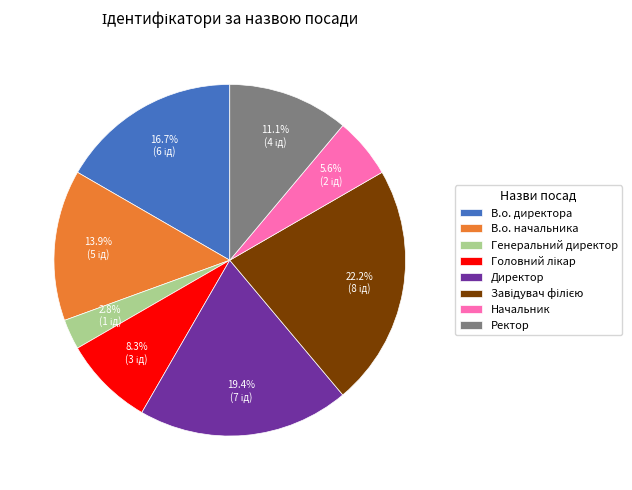

To the nearest percent, what is the combined percentage of В.о. директора and В.о. начальника?

31%